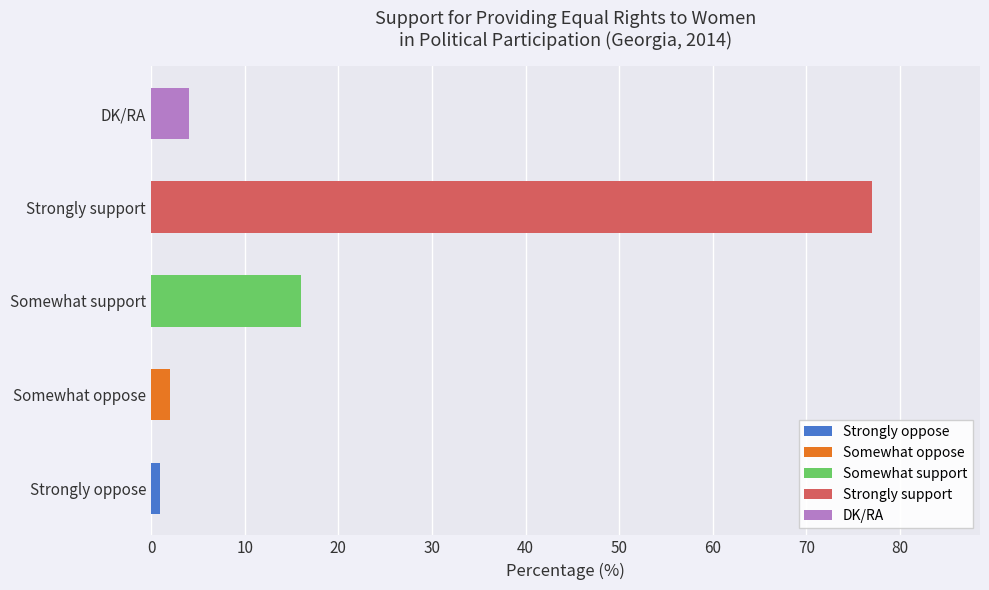

What is the label of the 5th bar from the left?

DK/RA